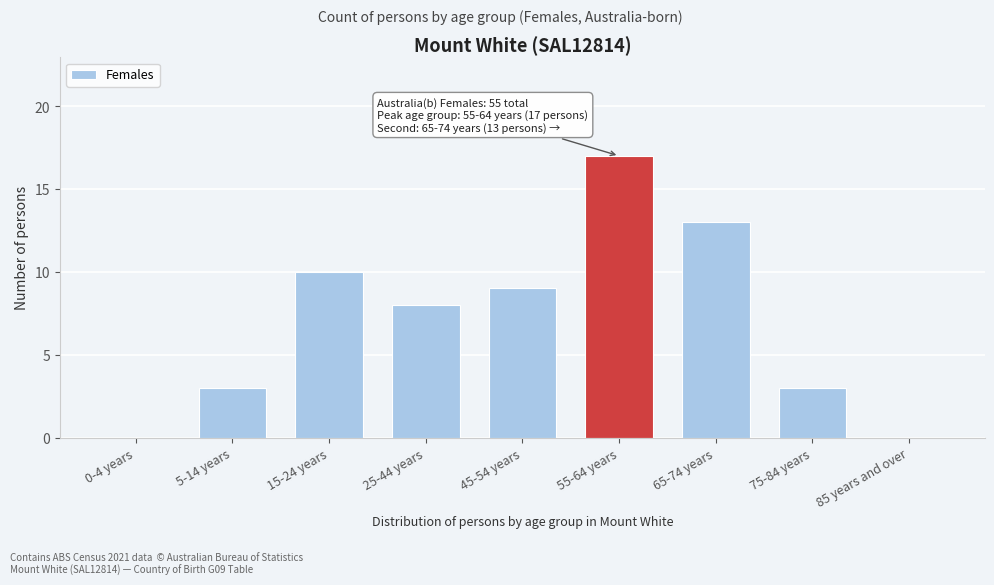

Reading left to right, transcribe all the data shown in this chart.

0-4 years=0	5-14 years=3	15-24 years=10	25-44 years=8	45-54 years=9	55-64 years=17	65-74 years=13	75-84 years=3	85 years and over=0